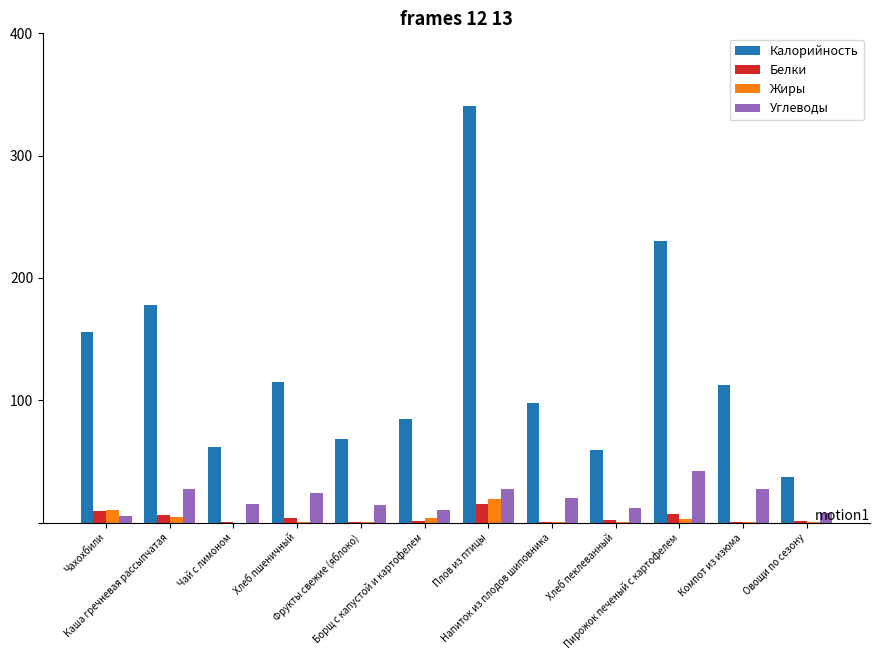

What are all the series names shown in the legend?

Калорийность, Белки, Жиры, Углеводы